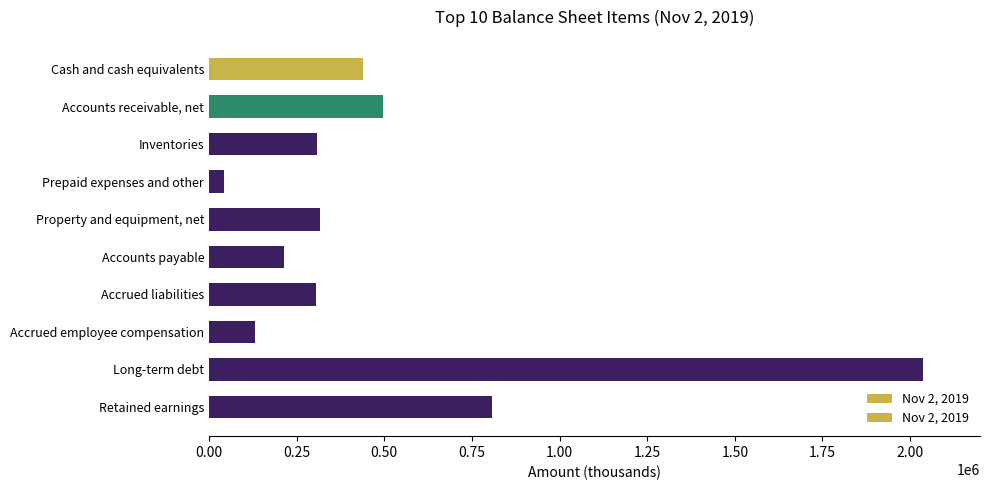

True or false: the data shows 2036441 at Long-term debt.

True